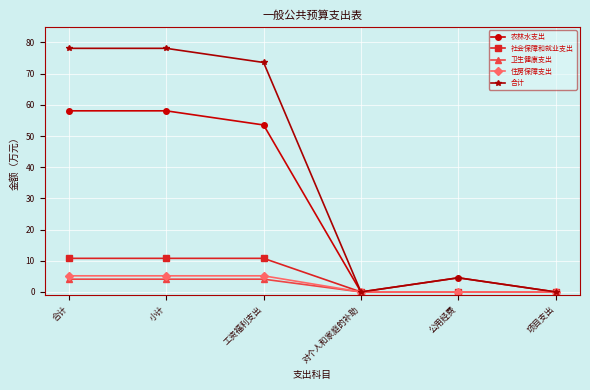

What is the label of the 1st point from the right?

项目支出